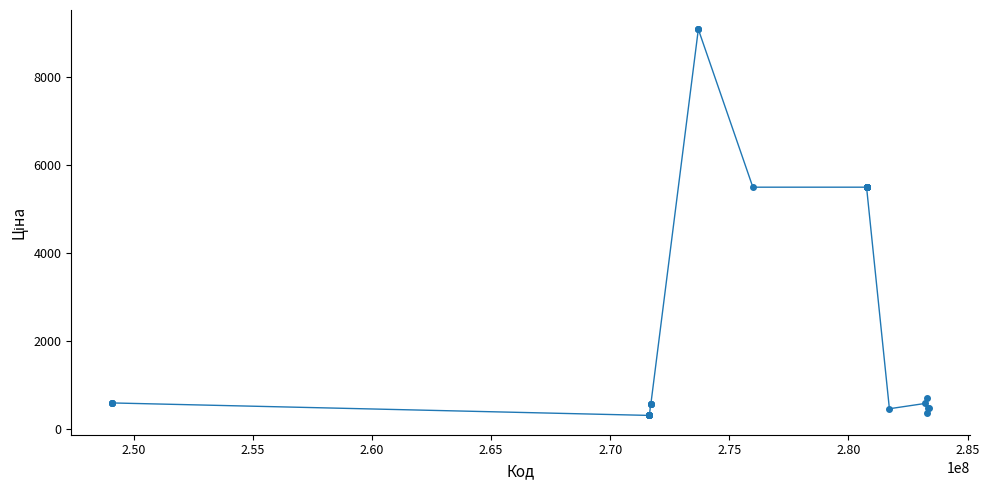

What is the difference between the maximum and second lowest values?

8791.4